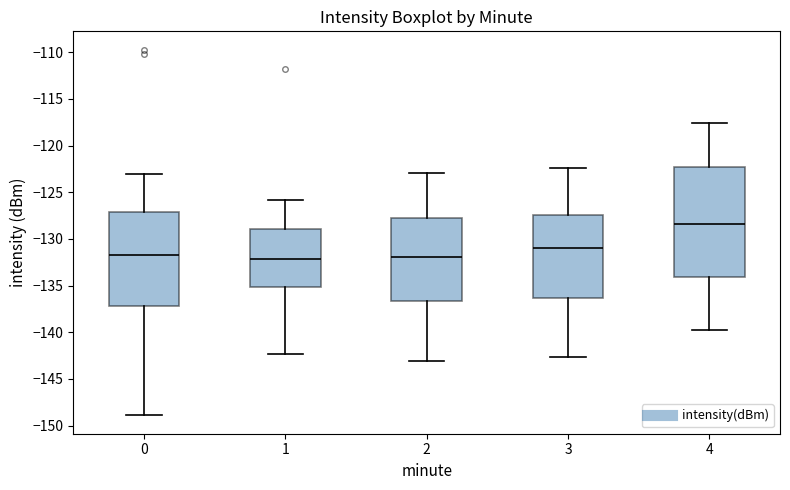

Reading left to right, read every box against the y-axis: the position of its median line, the range the box covers, and the ends of its whiskers. The values are not printed on the chart, so give them approximately, as read against the axis.

0: median -131.5, box -137.0 to -127.0, whiskers -149.0 to -123.0
1: median -132.0, box -135.0 to -129.0, whiskers -142.5 to -126.0
2: median -132.0, box -136.5 to -127.5, whiskers -143.0 to -123.0
3: median -131.0, box -136.5 to -127.5, whiskers -142.5 to -122.5
4: median -128.5, box -134.0 to -122.5, whiskers -140.0 to -117.5